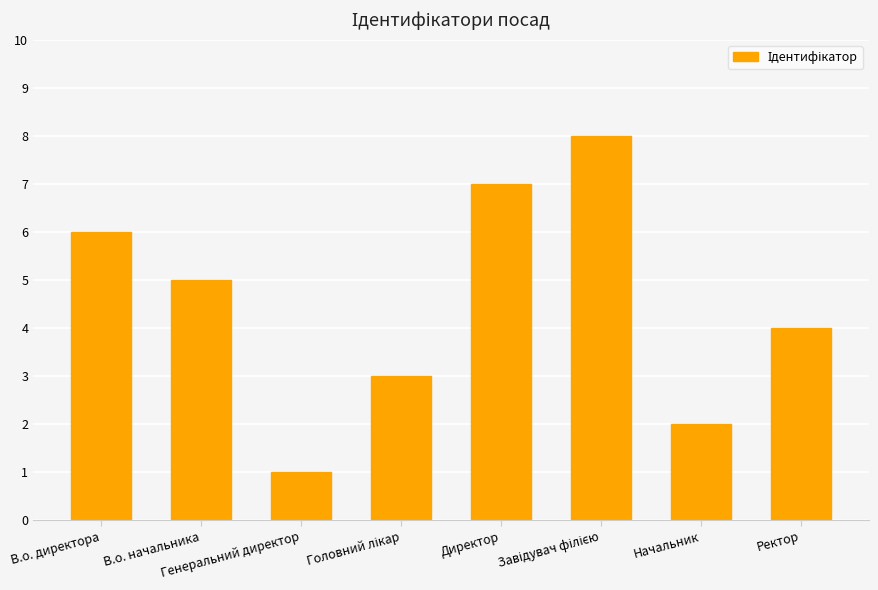

The chart shows a value of 6 at В.о. директора. True or false?

True